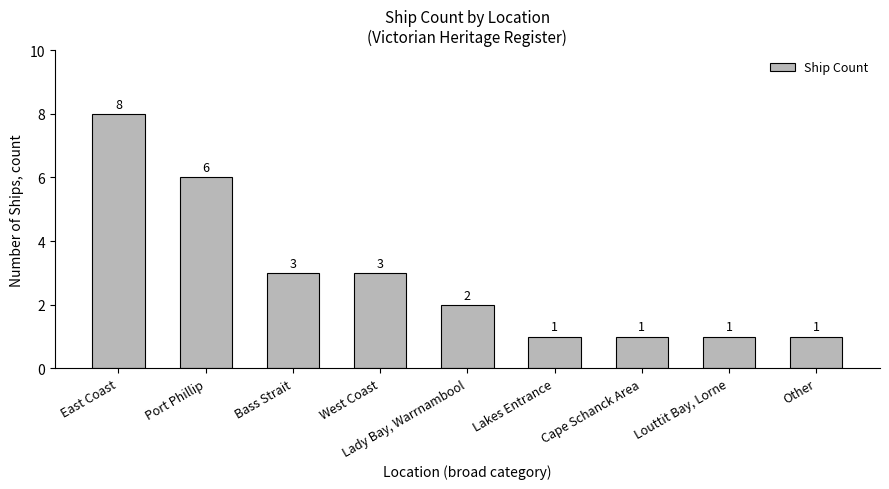

Reading left to right, transcribe all the data shown in this chart.

8	6	3	3	2	1	1	1	1